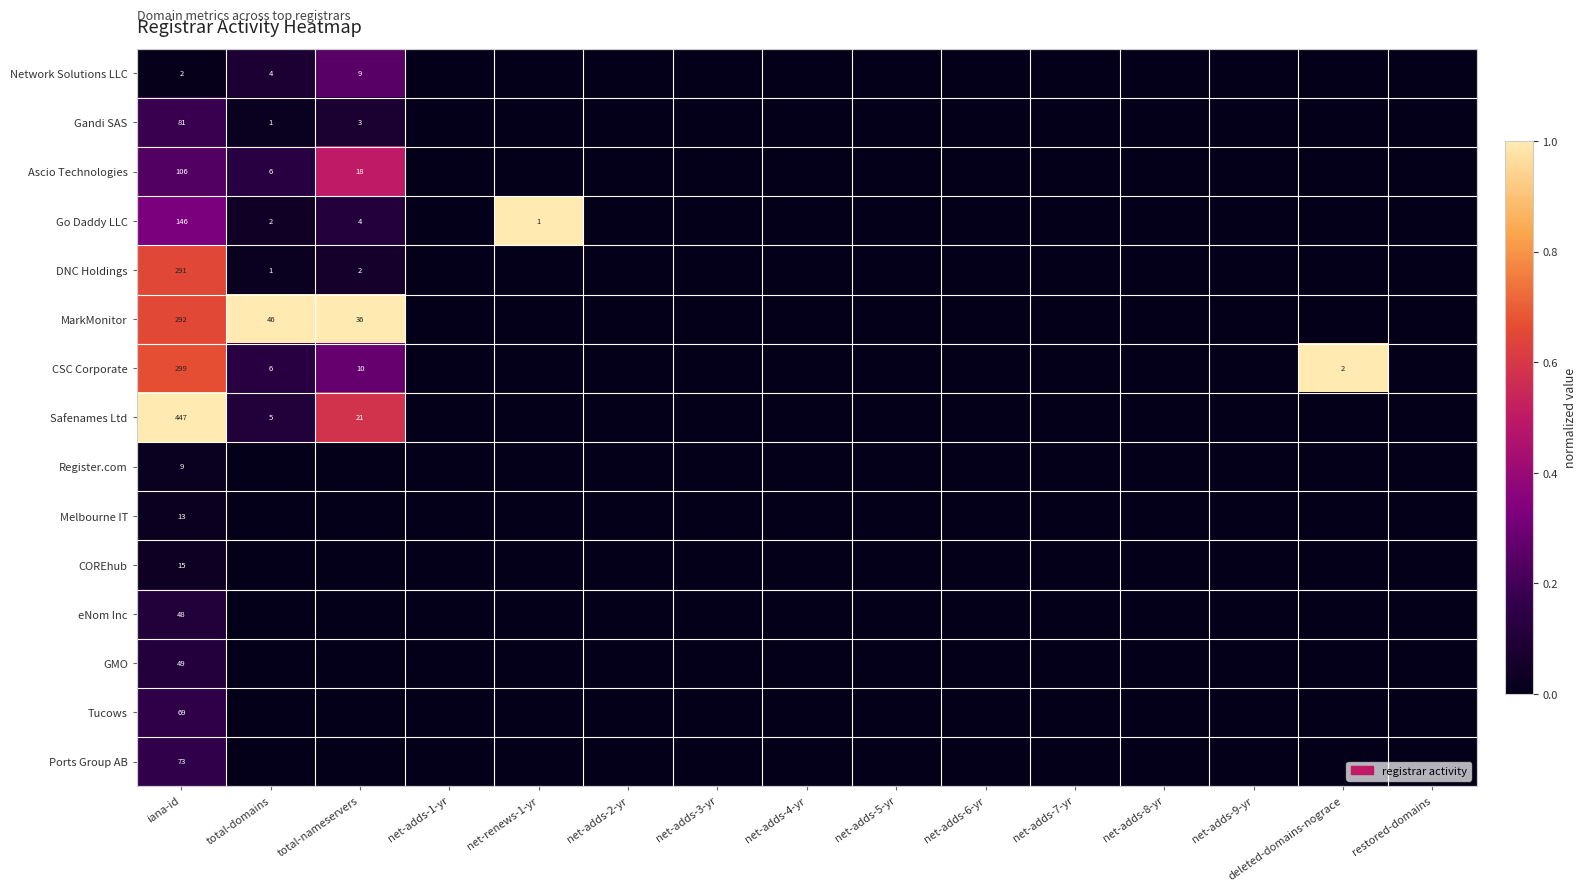

What is the difference between the CSC Corporate values at iana-id and total-nameservers?

289